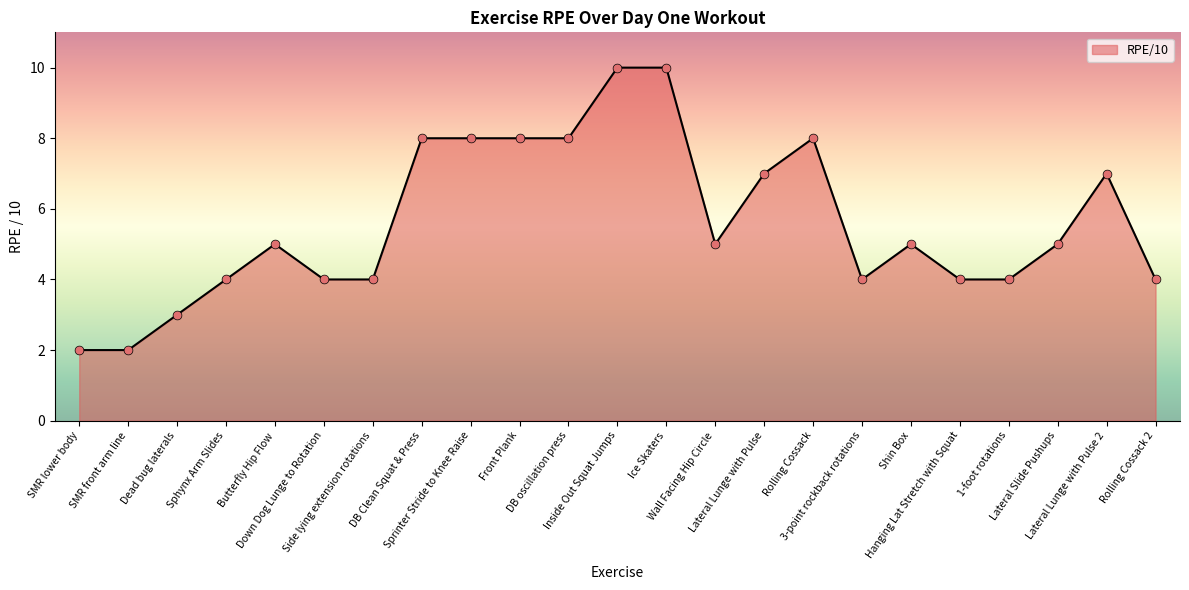

What is the change in value from Front Plank to Wall Facing Hip Circle?

-3